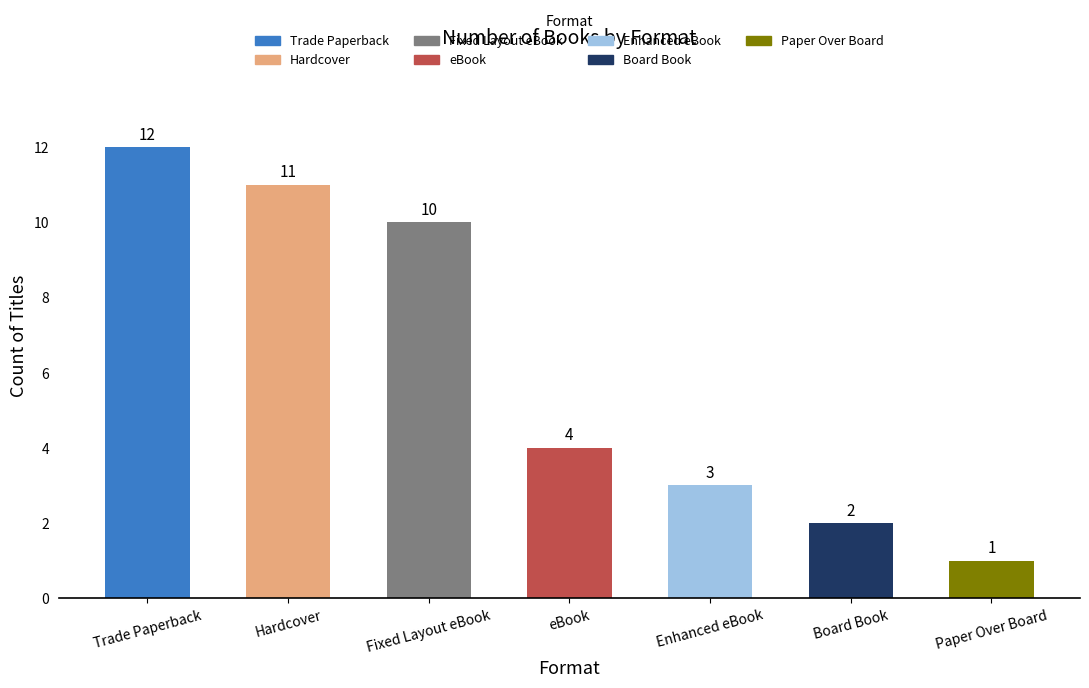

List the labels in order of value, smallest first.

Paper Over Board, Board Book, Enhanced eBook, eBook, Fixed Layout eBook, Hardcover, Trade Paperback